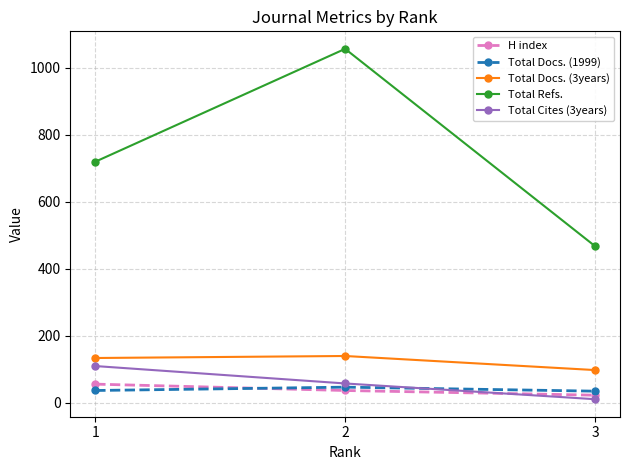

At which label does H index first exceed 36?

1